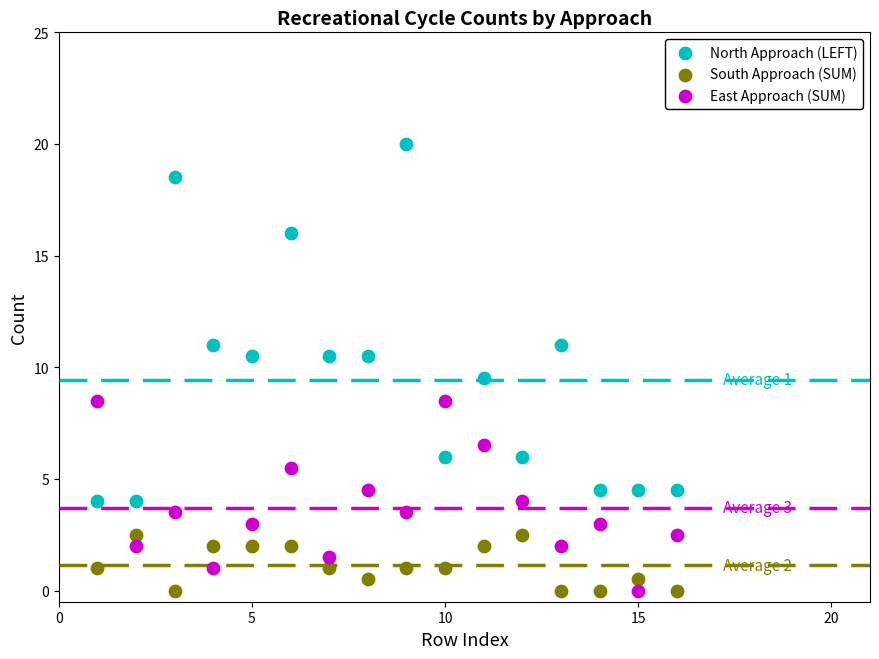

Which series has the largest Y range (max minus min)?

North Approach (LEFT)